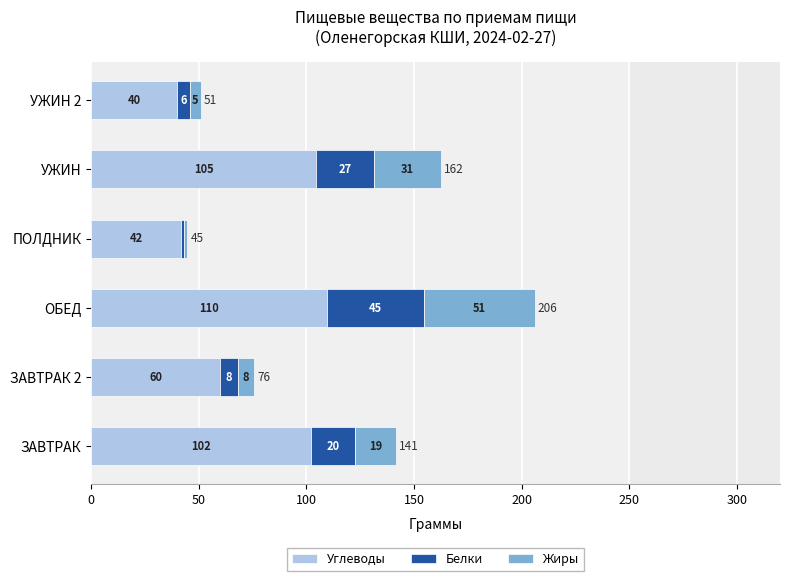

Reading right to left, transcribe all the data shown in this chart.

Углеводы: 40.0	104.5	41.6	109.7	60.0	102.2
Белки: 5.8	27.0	1.6	44.8	8.1	20.3
Жиры: 5.0	30.8	1.4	51.5	7.7	18.9